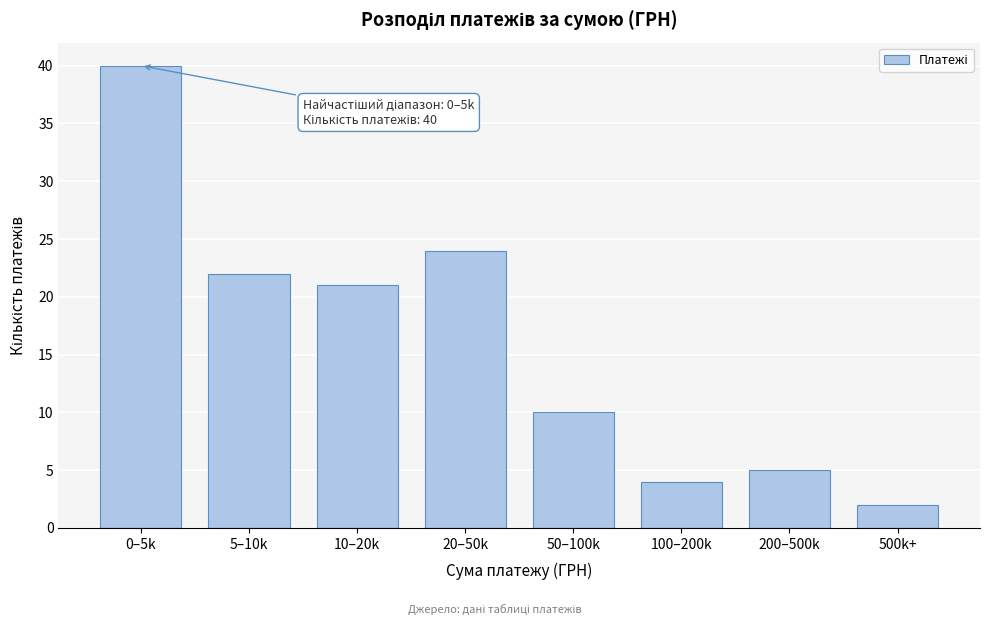

Reading left to right, what are all the values shown in this chart?

40	22	21	24	10	4	5	2